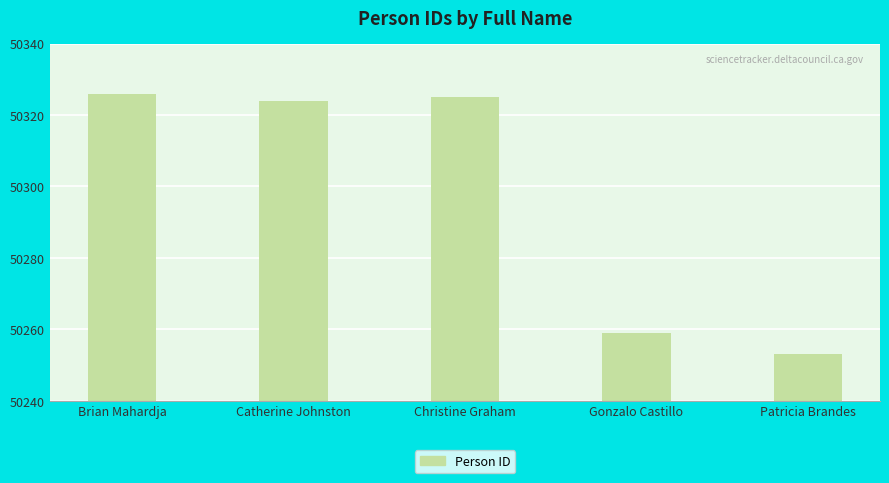

Does the chart contain stacked bars?

No